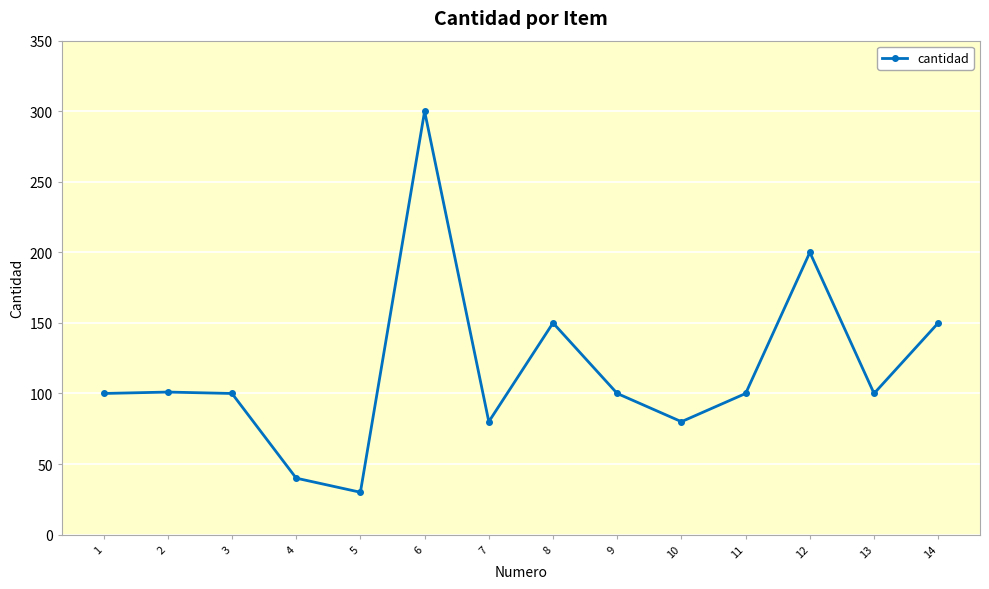

What is the smallest value displayed?

30